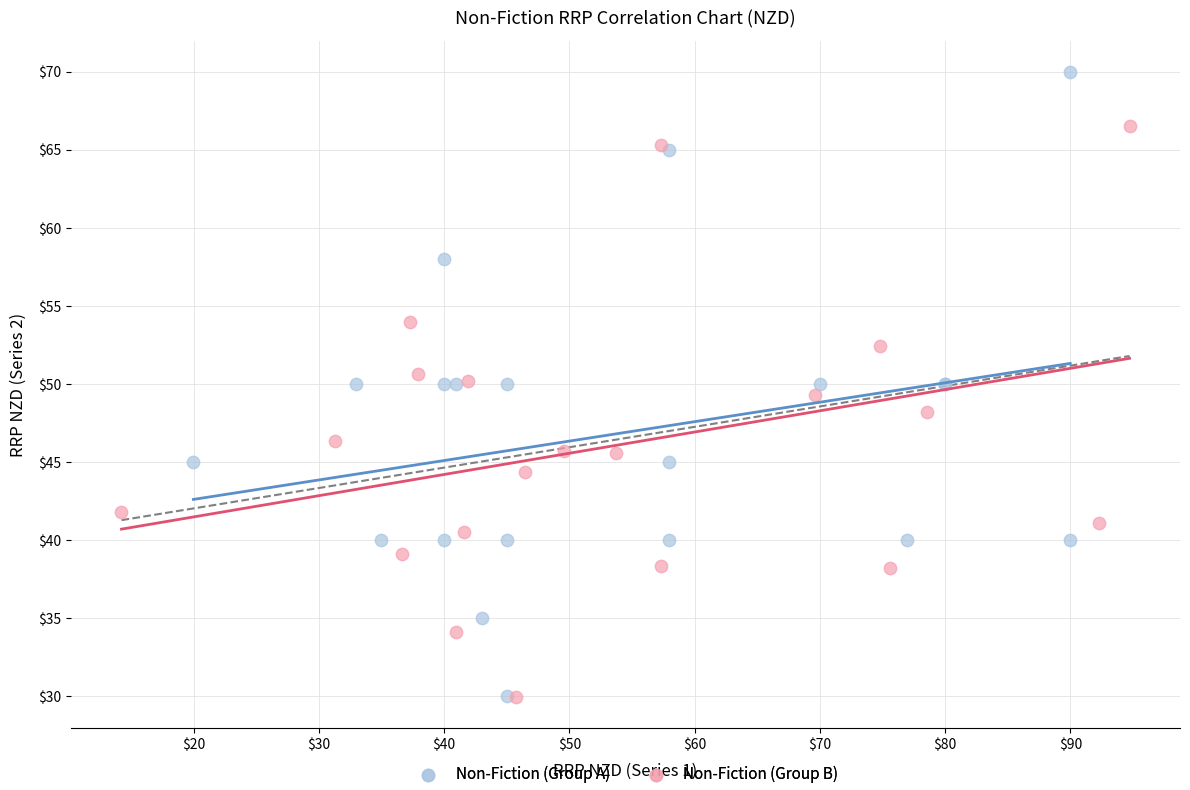

Which series has the largest Y range (max minus min)?

Non-Fiction (Group A)